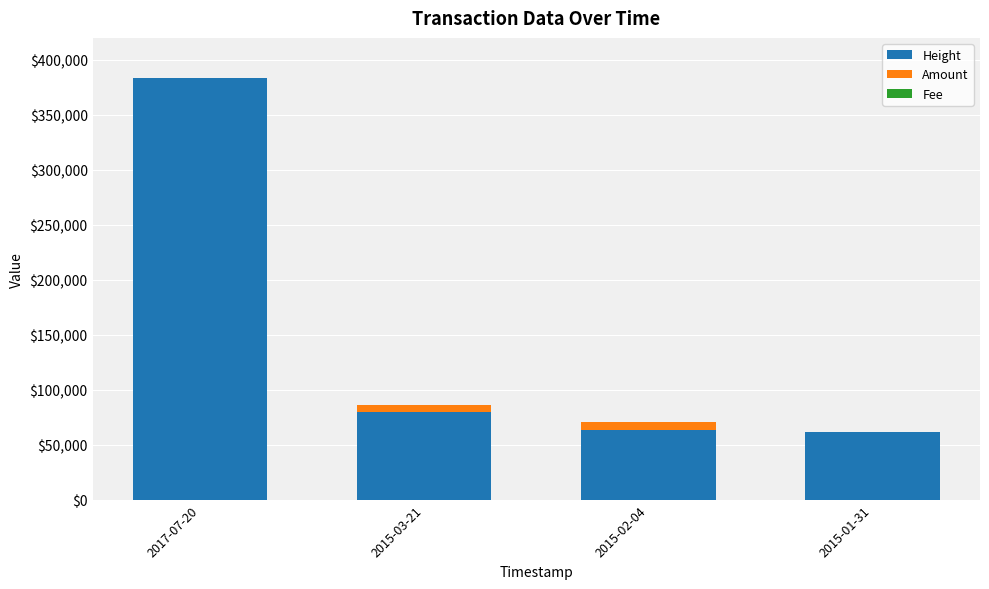

At which label is Height closest to 222814?

2015-03-21